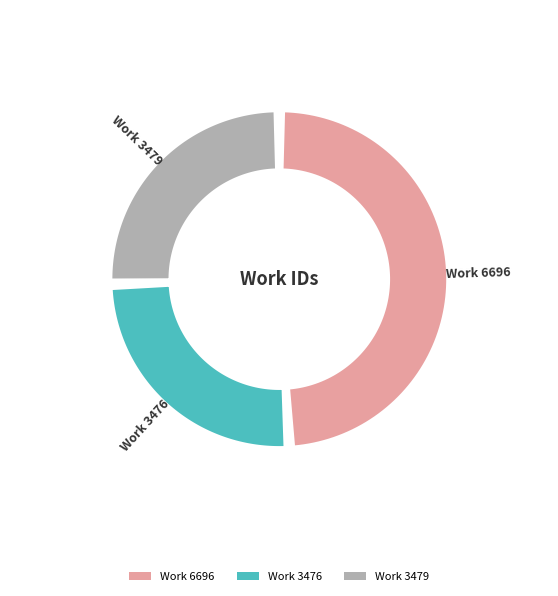

True or false: Work 3479 accounts for 36% of the total.

False